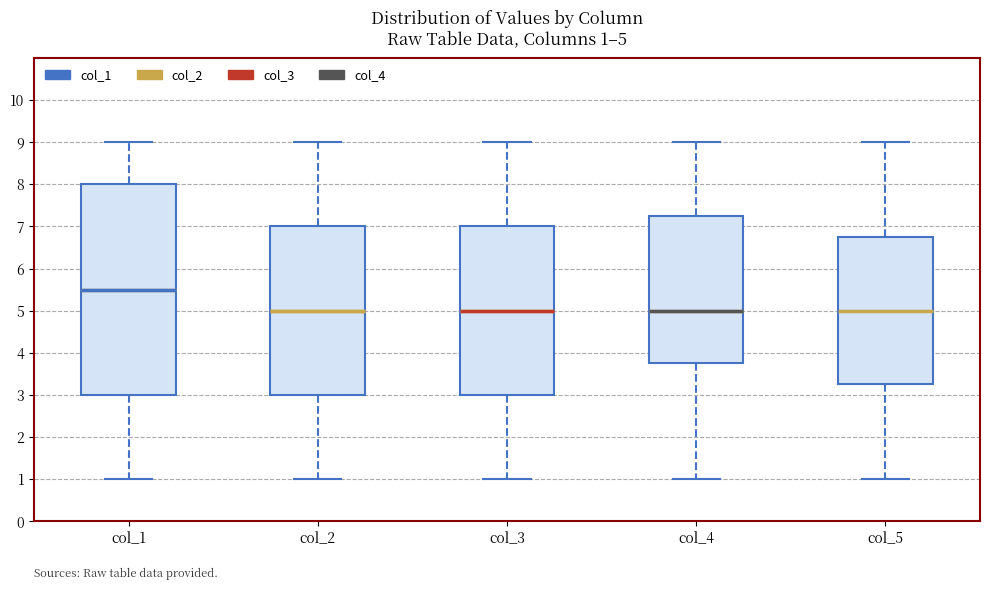

Comparing the boxes themselves (not the whiskers), which one is the tallest?

col_1